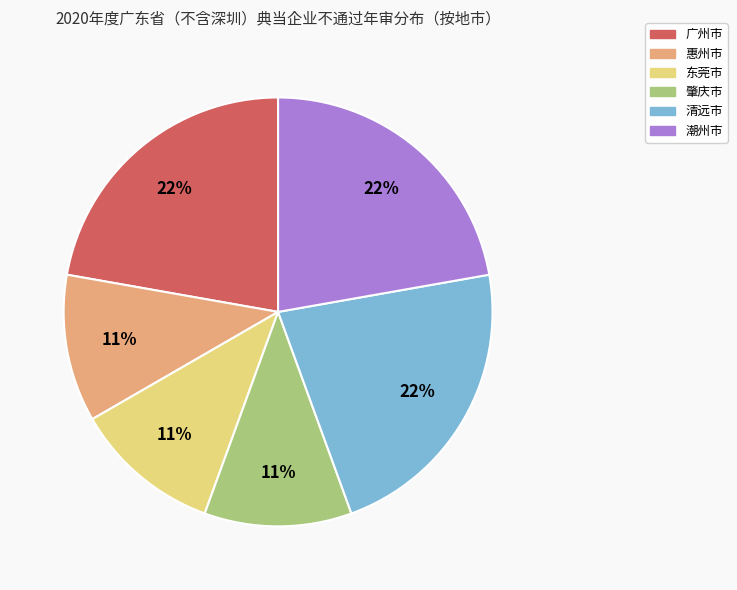

Is the sum of 惠州市 and 广州市 greater than half?

No